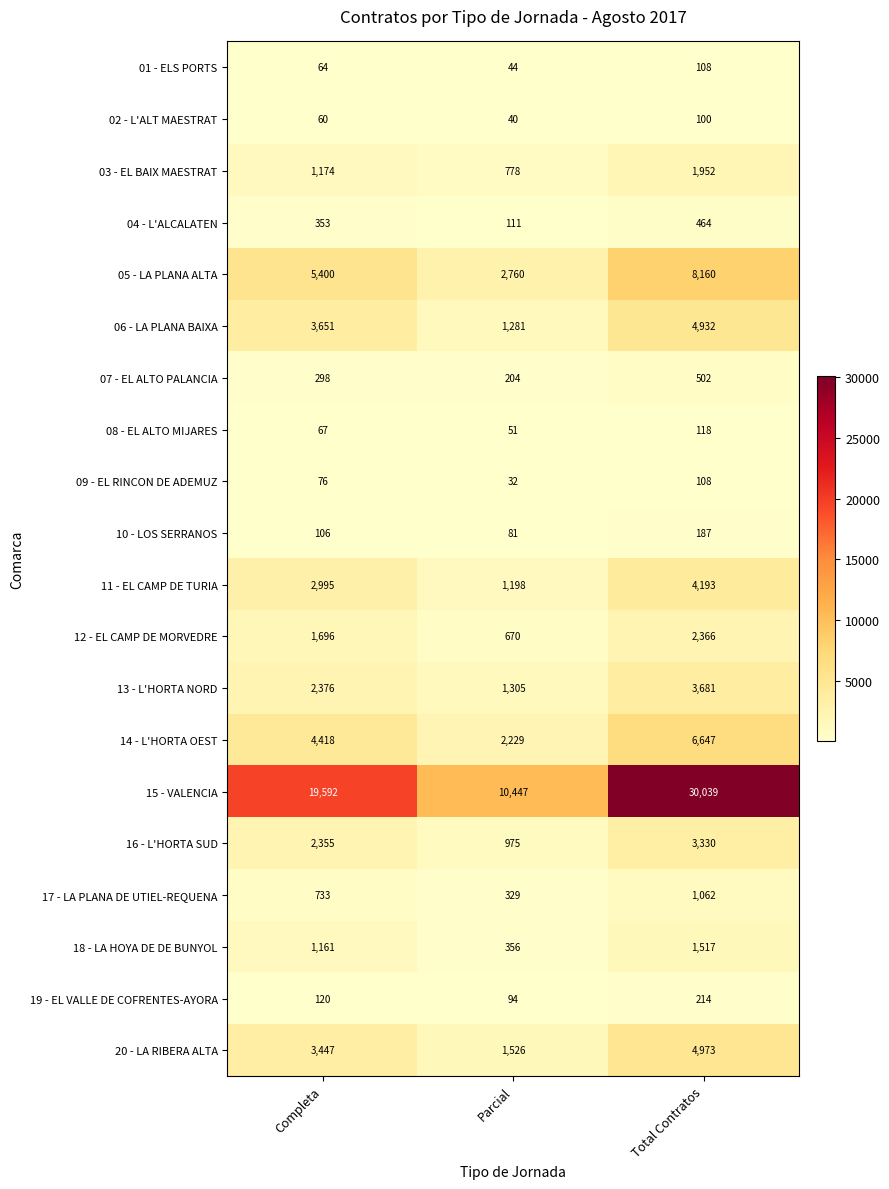

Is it true that 06 - LA PLANA BAIXA equals 4932 at Total Contratos?

True